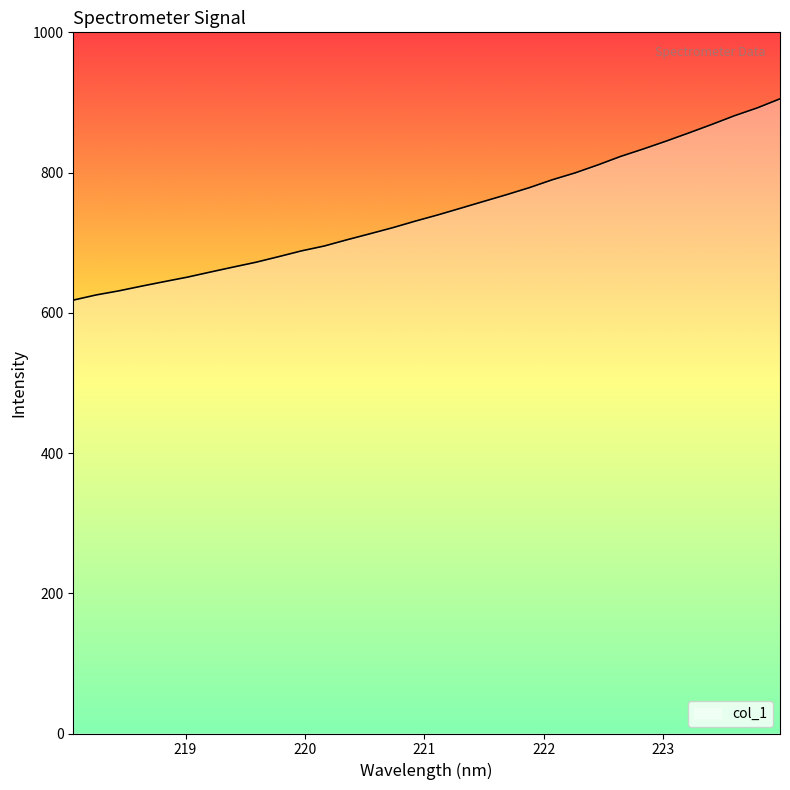

What is the difference between the maximum and minimum values?

287.1